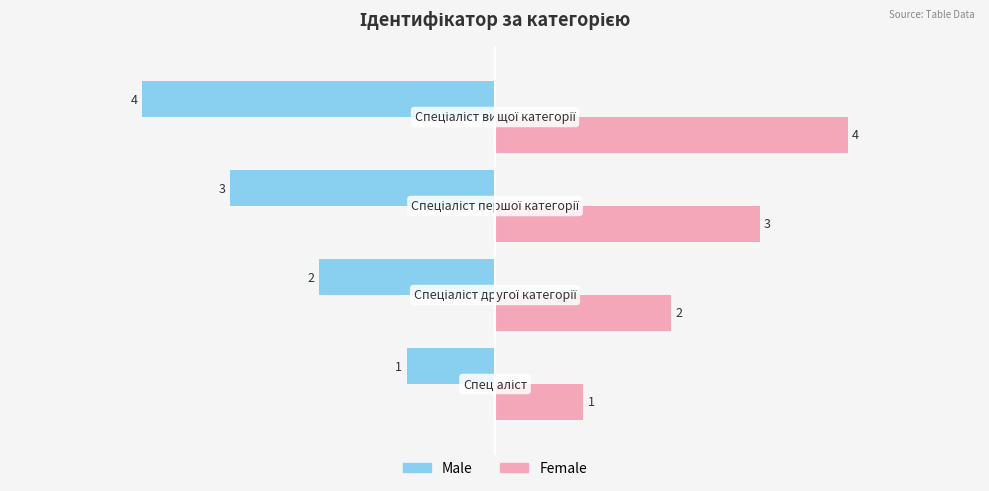

List the series in order of their overall mean, lowest first.

Male, Female